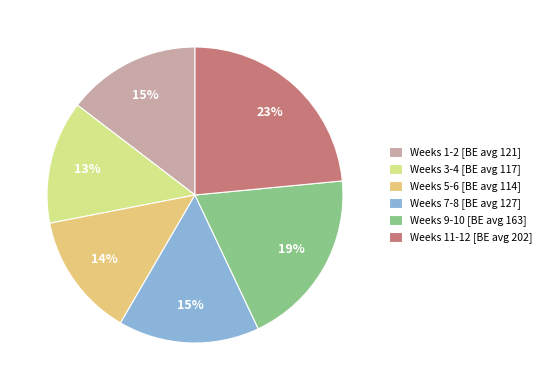

What is the largest slice in the pie chart?

Weeks 11-12 [BE avg 202]